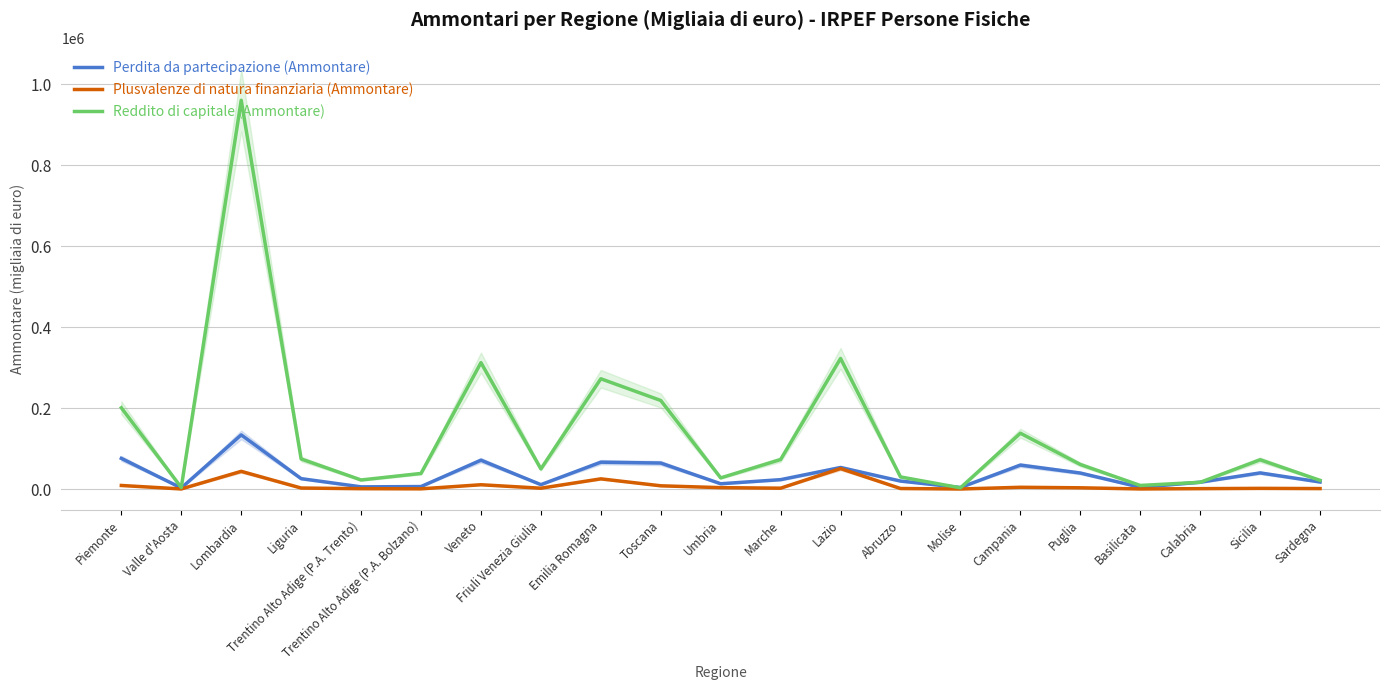

What are all the series names shown in the legend?

Perdita da partecipazione (Ammontare), Plusvalenze di natura finanziaria (Ammontare), Reddito di capitale (Ammontare)